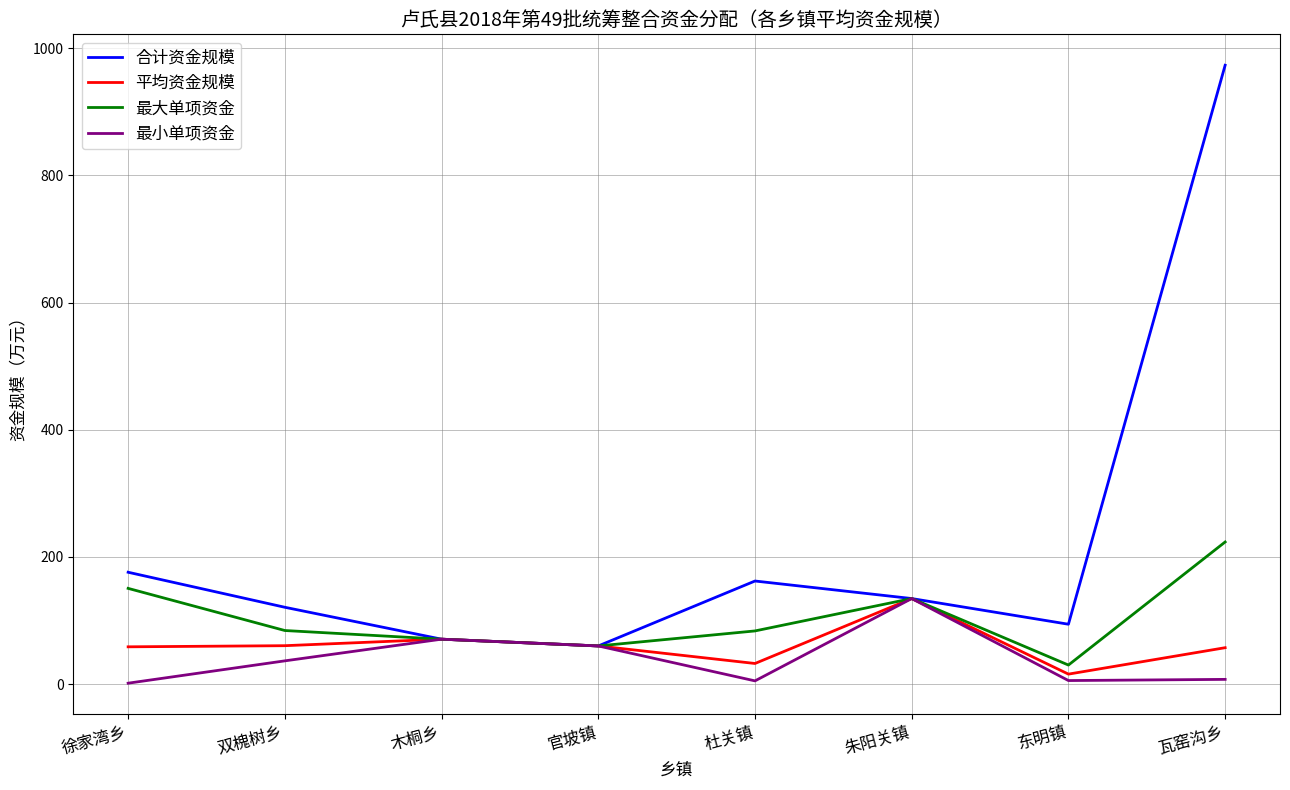

What is the minimum value for 合计资金规模?

60.0